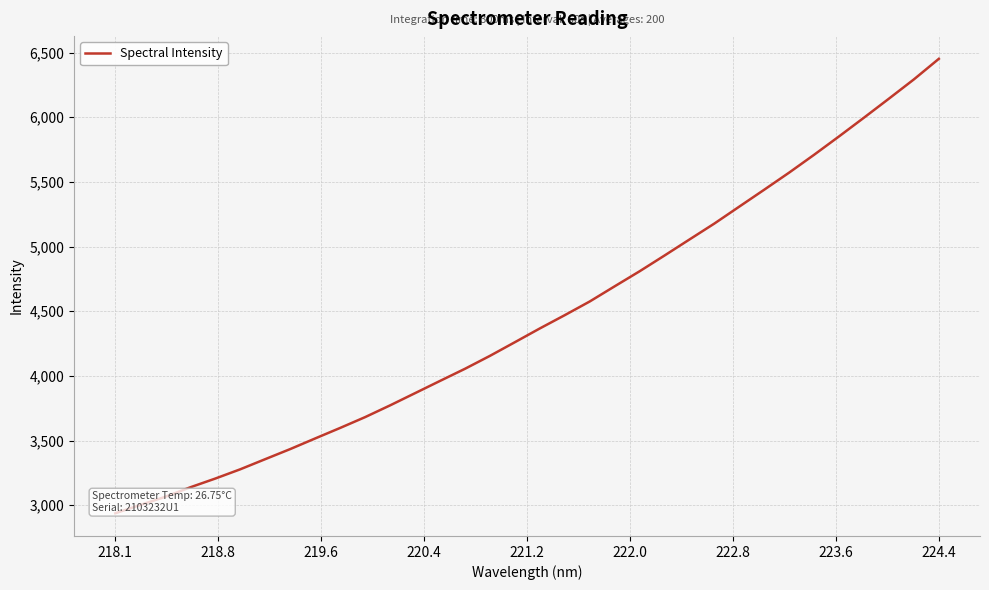

What is the greatest value displayed?

6451.8